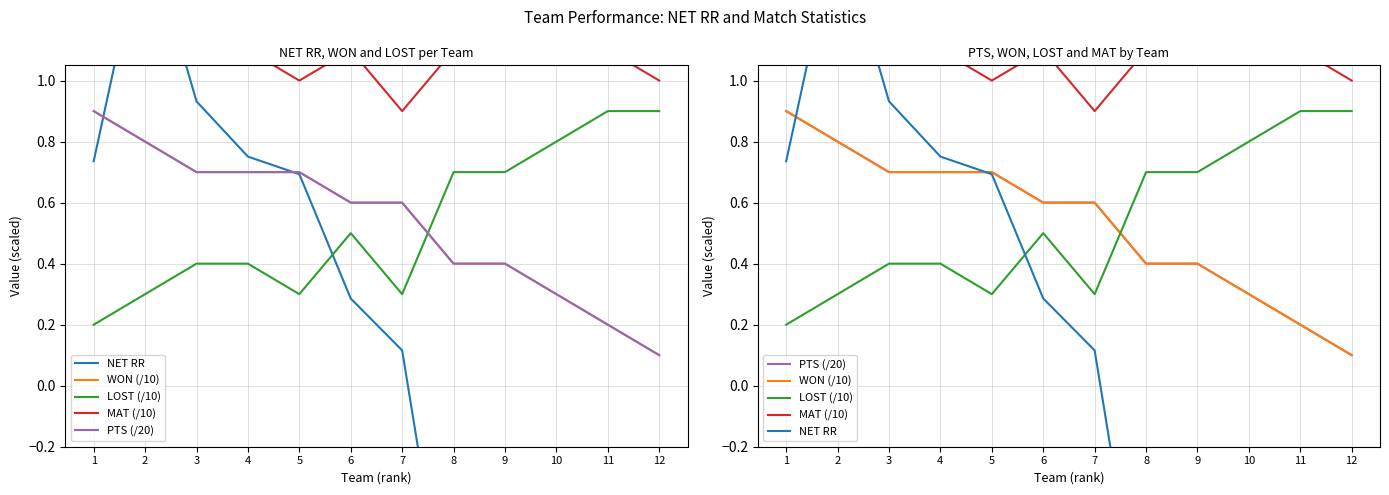

Reading left to right, list all the values displayed in this chart.

NET RR: 1=0.7	2=1.5	3=0.9	4=0.8	5=0.7	6=0.3	7=0.1	8=-0.9	9=-1.5	10=-0.9	11=-1.1	12=-0.9
WON (/10): 1=0.9	2=0.8	3=0.7	4=0.7	5=0.7	6=0.6	7=0.6	8=0.4	9=0.4	10=0.3	11=0.2	12=0.1
LOST (/10): 1=0.2	2=0.3	3=0.4	4=0.4	5=0.3	6=0.5	7=0.3	8=0.7	9=0.7	10=0.8	11=0.9	12=0.9
MAT (/10): 1=1.1	2=1.1	3=1.1	4=1.1	5=1.0	6=1.1	7=0.9	8=1.1	9=1.1	10=1.1	11=1.1	12=1.0
PTS (/20): 1=0.9	2=0.8	3=0.7	4=0.7	5=0.7	6=0.6	7=0.6	8=0.4	9=0.4	10=0.3	11=0.2	12=0.1